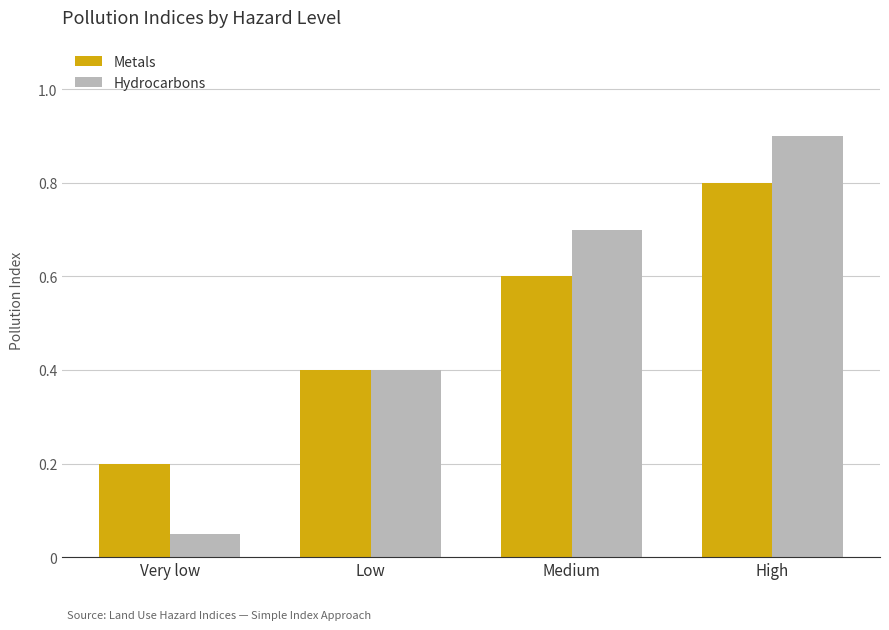

The value of Hydrocarbons at Low is 0.6. True or false?

False